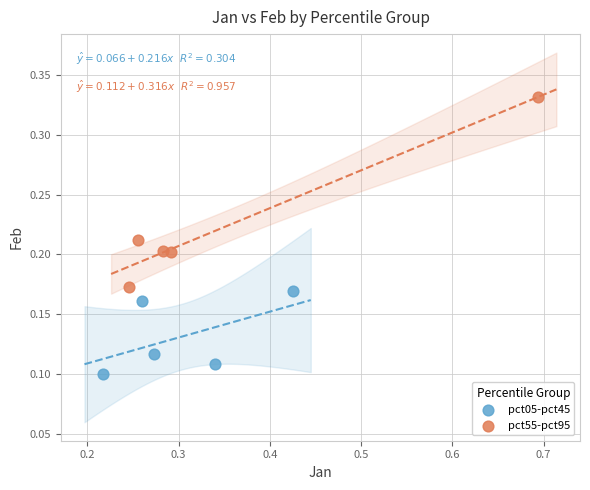

Which series reaches the maximum Y coordinate?

pct55-pct95